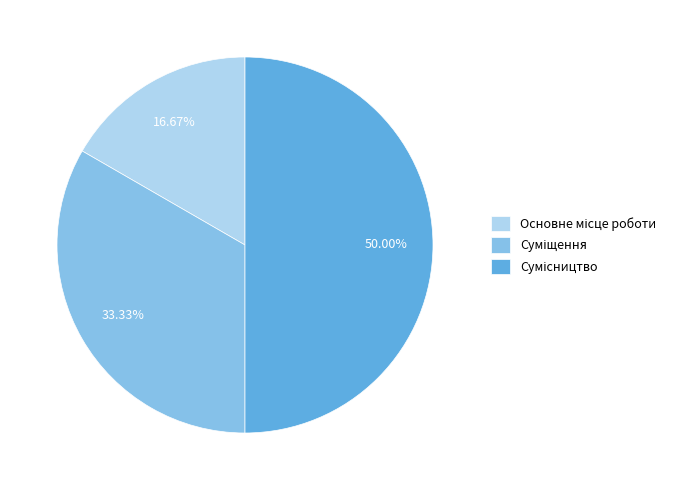

Count the number of slices in the pie.

3